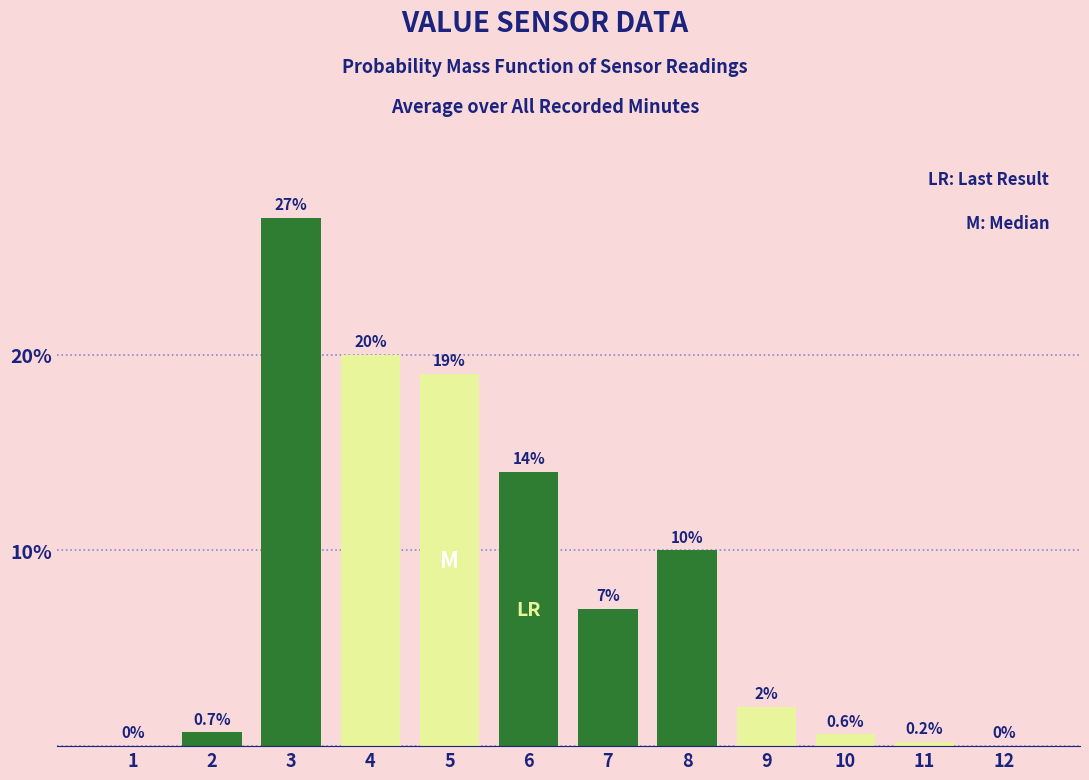

Reading left to right, transcribe all the data shown in this chart.

1=0.0	2=0.7	3=27.0	4=20.0	5=19.0	6=14.0	7=7.0	8=10.0	9=2.0	10=0.6	11=0.2	12=0.0